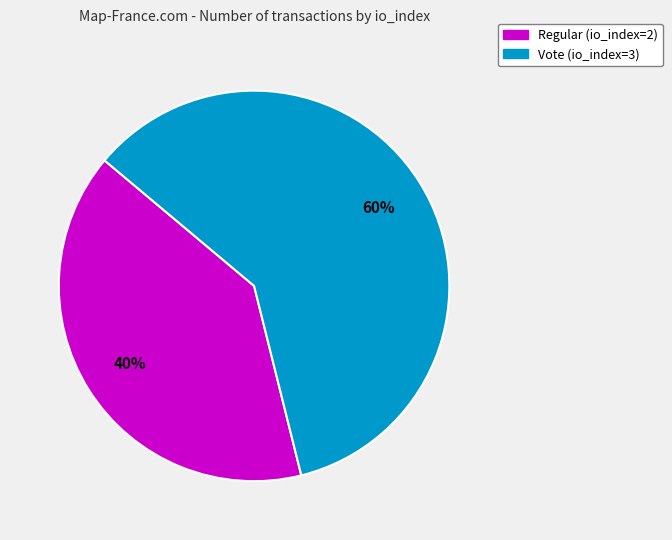

Rank the categories by value from lowest to highest.

Regular (io_index=2), Vote (io_index=3)